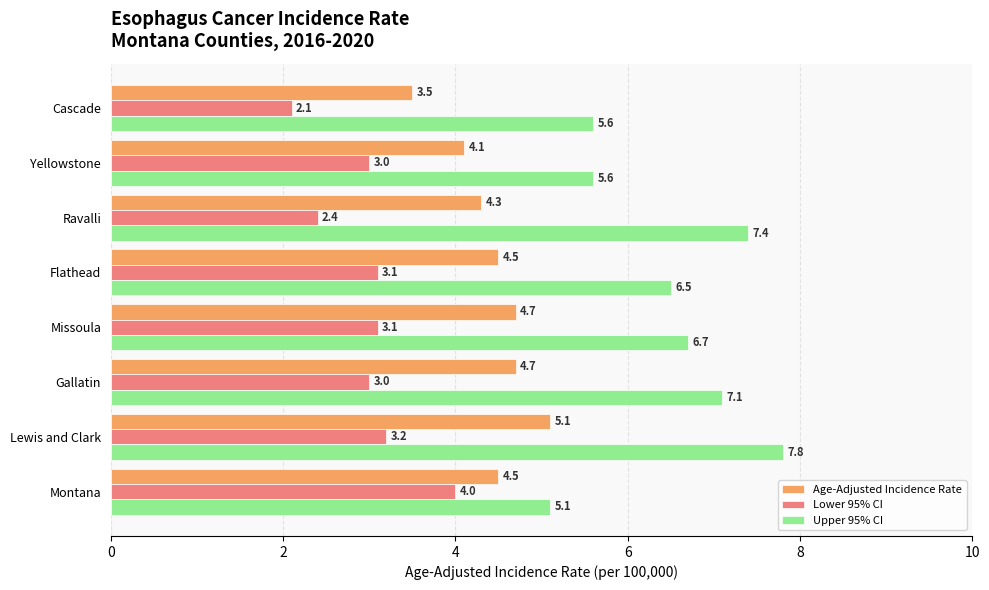

The Lower 95% CI series shows 1.9 at Gallatin. True or false?

False